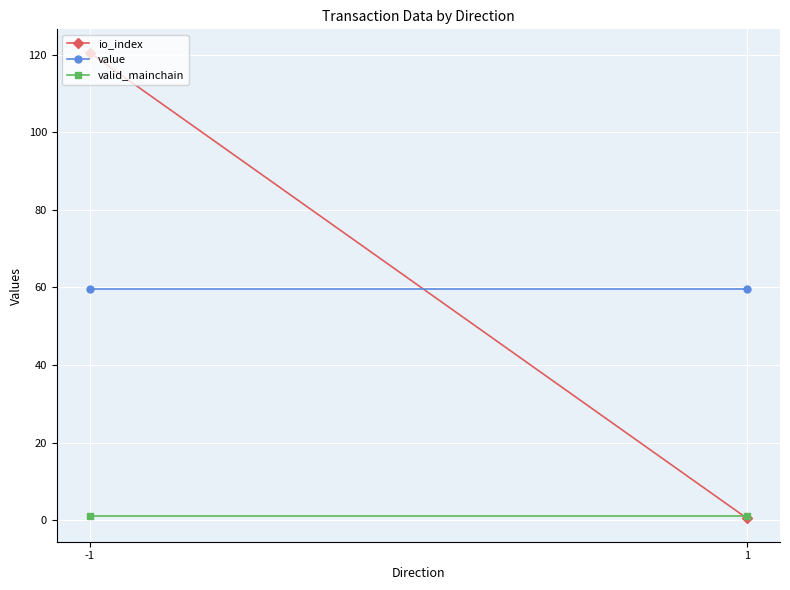

Which series has the largest total across all categories?

io_index